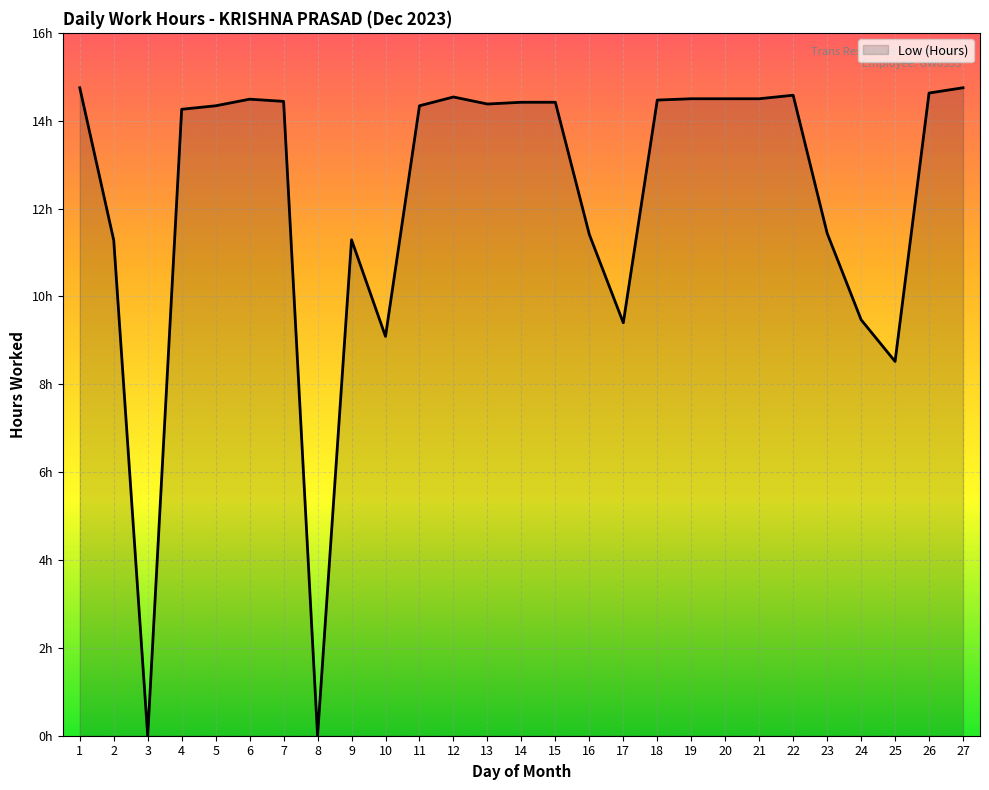

Where is the first local maximum?

6